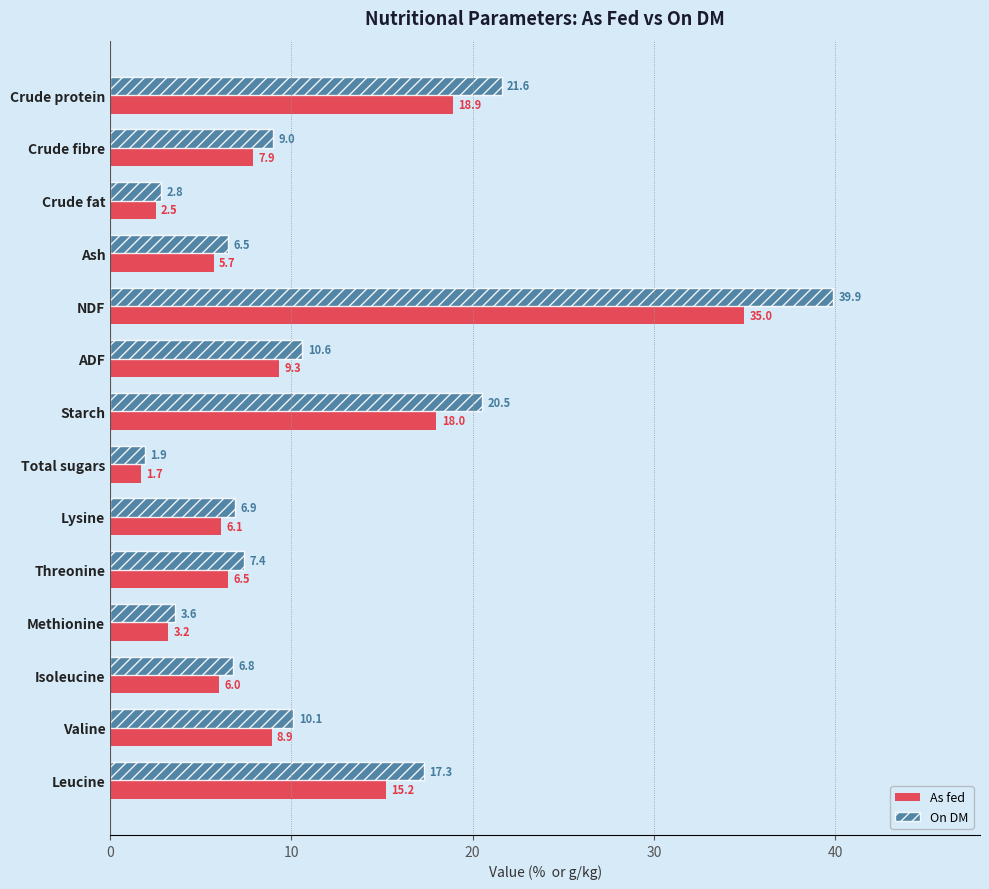

Which series has the largest total across all categories?

On DM